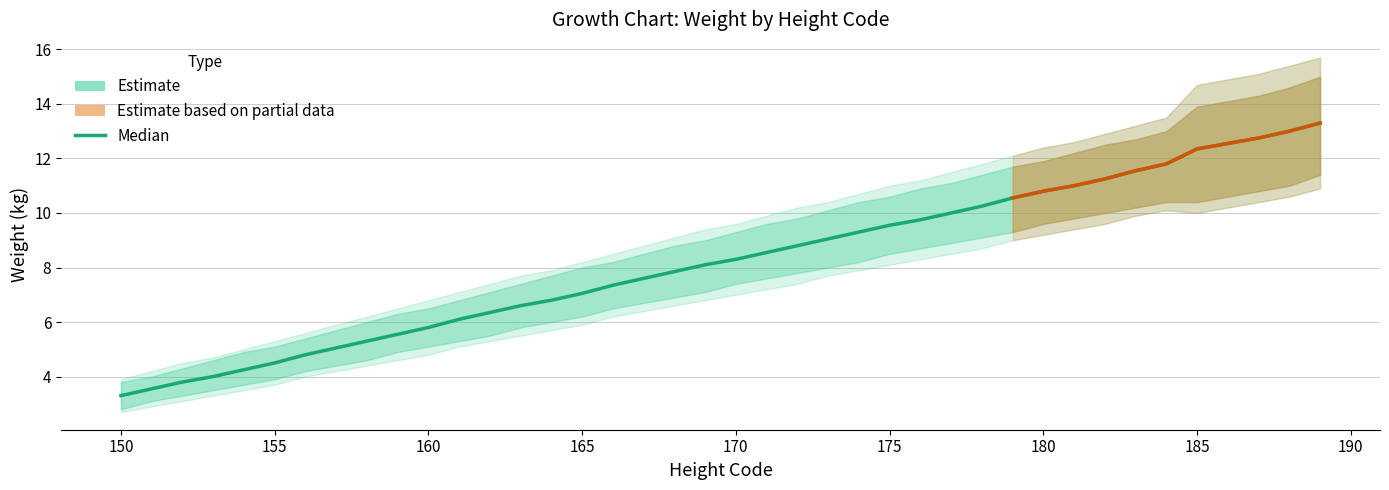

True or false: the data shows 12.7 at 18.

False